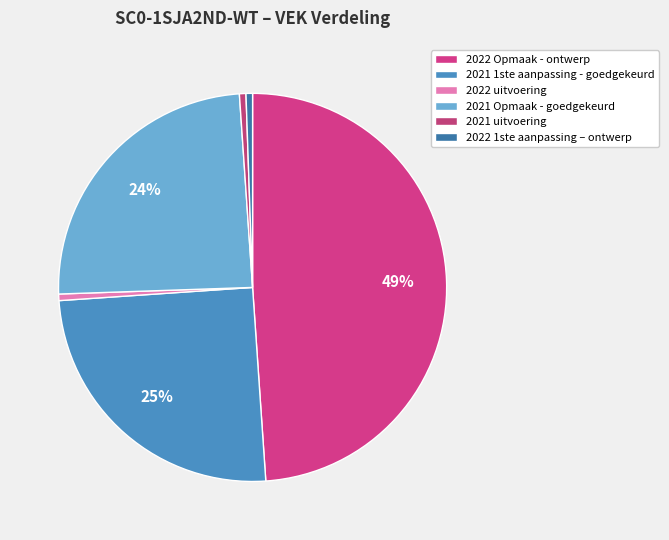

Count the number of slices in the pie.

6